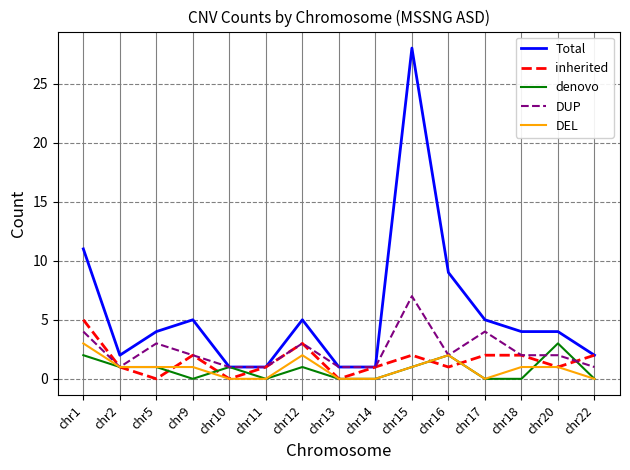

Which series has the largest range (max minus min)?

Total